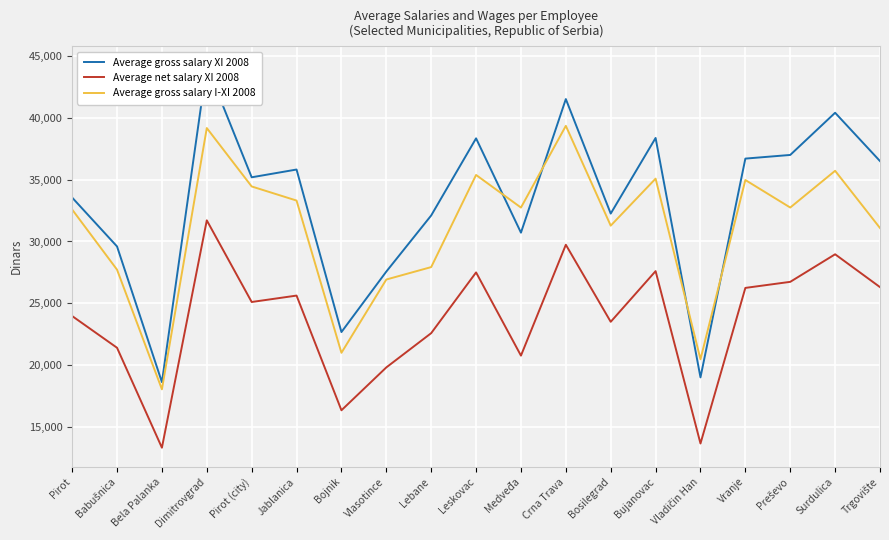

Rank the series at Babušnica from highest to lowest value.

Average gross salary XI 2008, Average gross salary I-XI 2008, Average net salary XI 2008